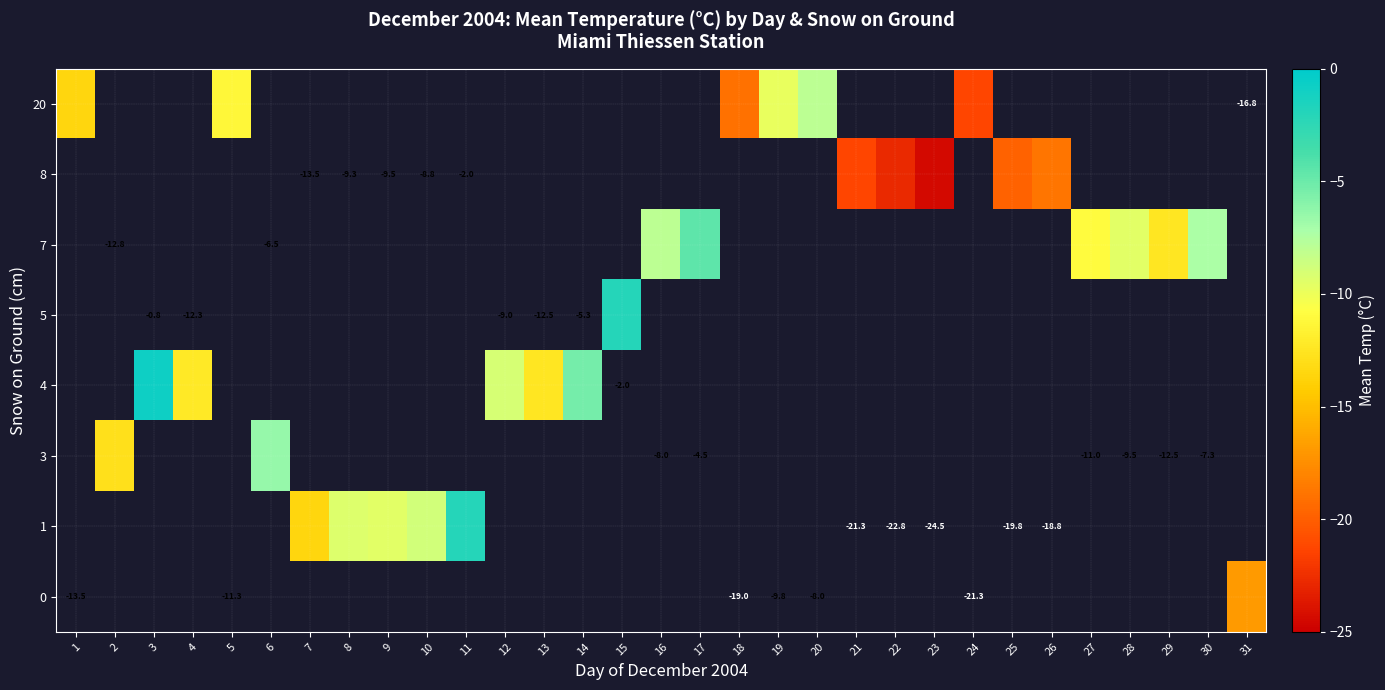

How many values in row_4 are below zero?

5